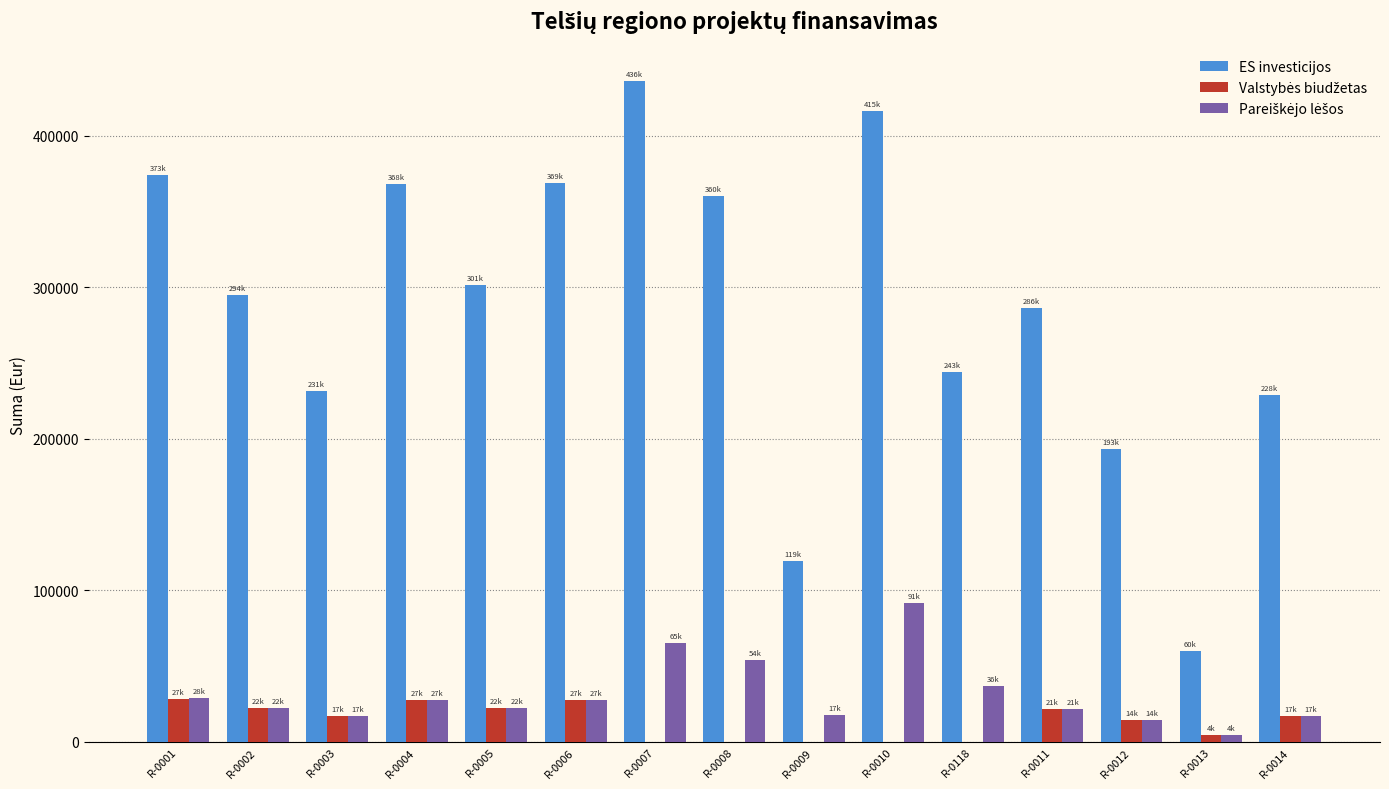

Which series has the largest total across all categories?

ES investicijos